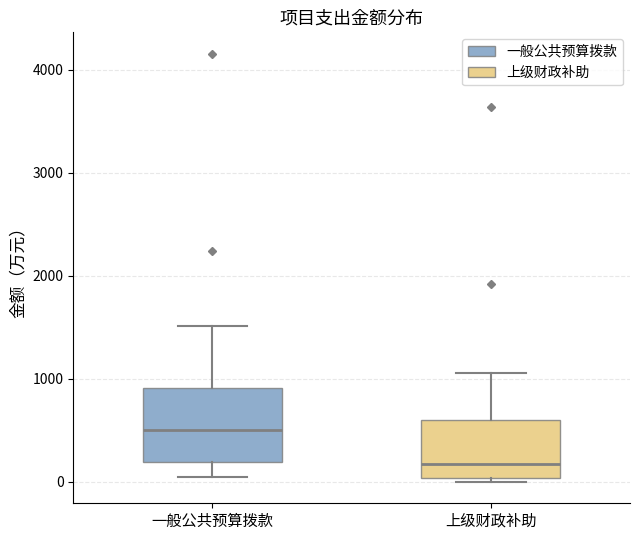

Reading left to right, read every box against the y-axis: the position of its median line, the range the box covers, and the ends of its whiskers. The values are not printed on the chart, so give them approximately, as read against the axis.

一般公共预算拨款: median 500, box 200 to 900, whiskers 100 to 1500
上级财政补助: median 200, box 0 to 600, whiskers 0 (just below the box's lower edge) to 1100